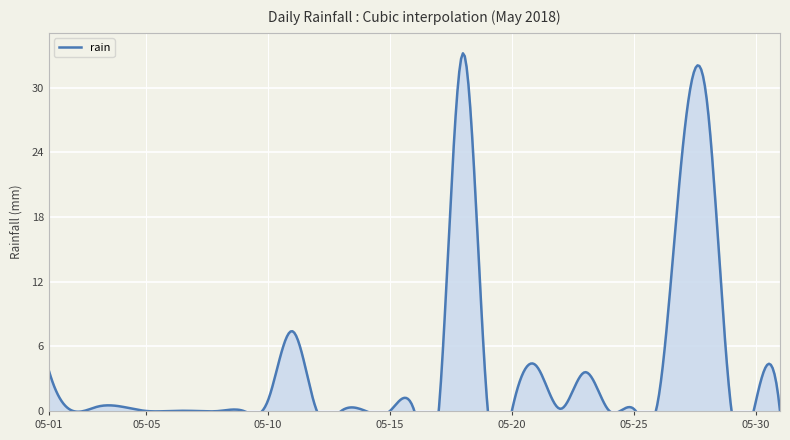

What is the maximum value shown in the chart?

33.2